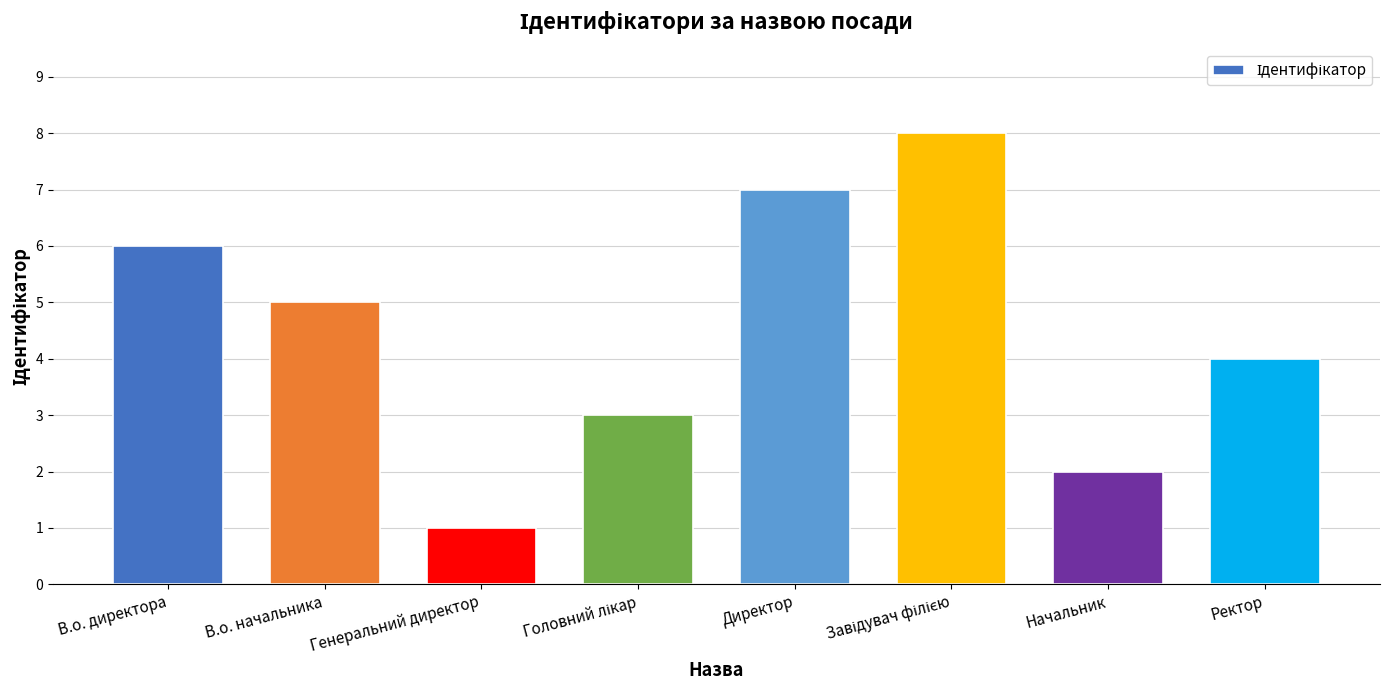

Count the values in the range 3 to 7.

5